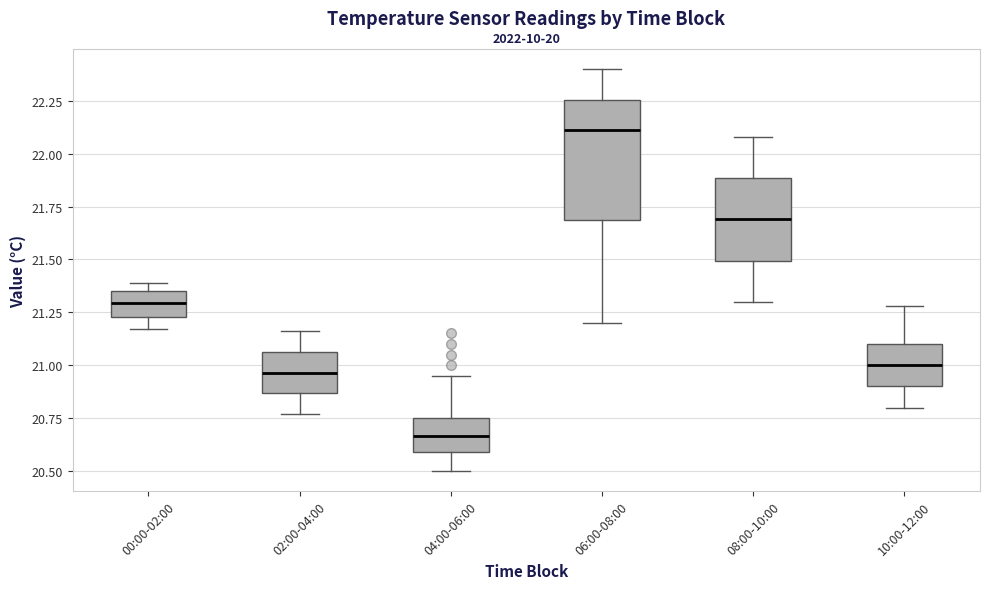

Where does the median line of the box for 10:00-12:00 sit on the y-axis? The values are not printed on the chart, so give them approximately, as read against the axis.

21.00